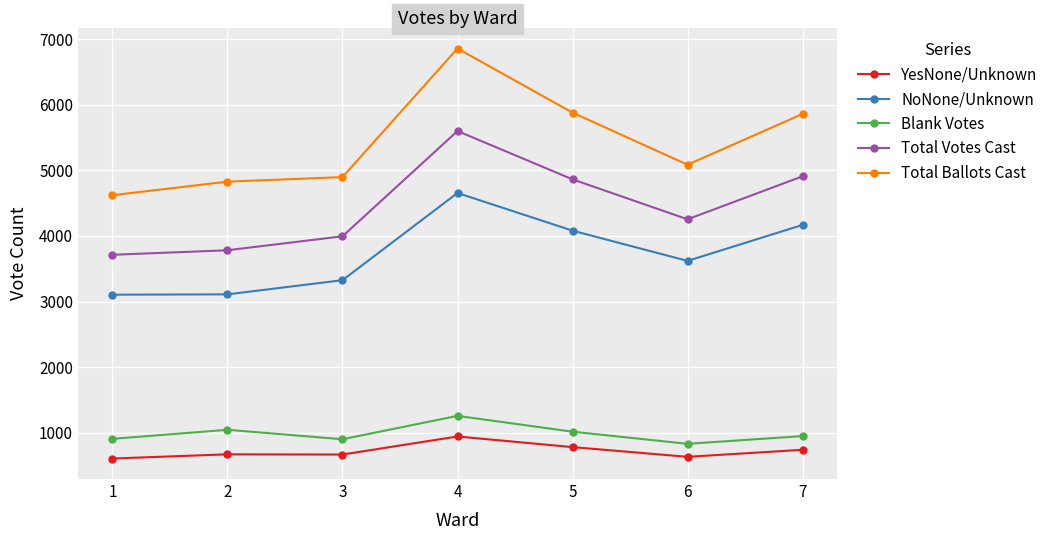

Between 4 and 5, which series saw the biggest shift?

Total Ballots Cast